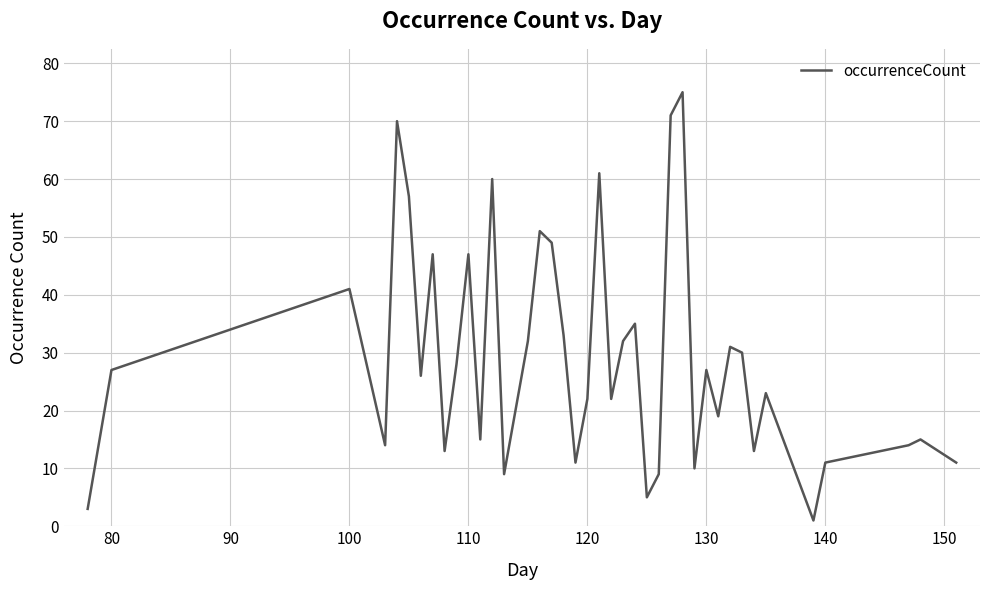

What is the greatest value displayed?

75